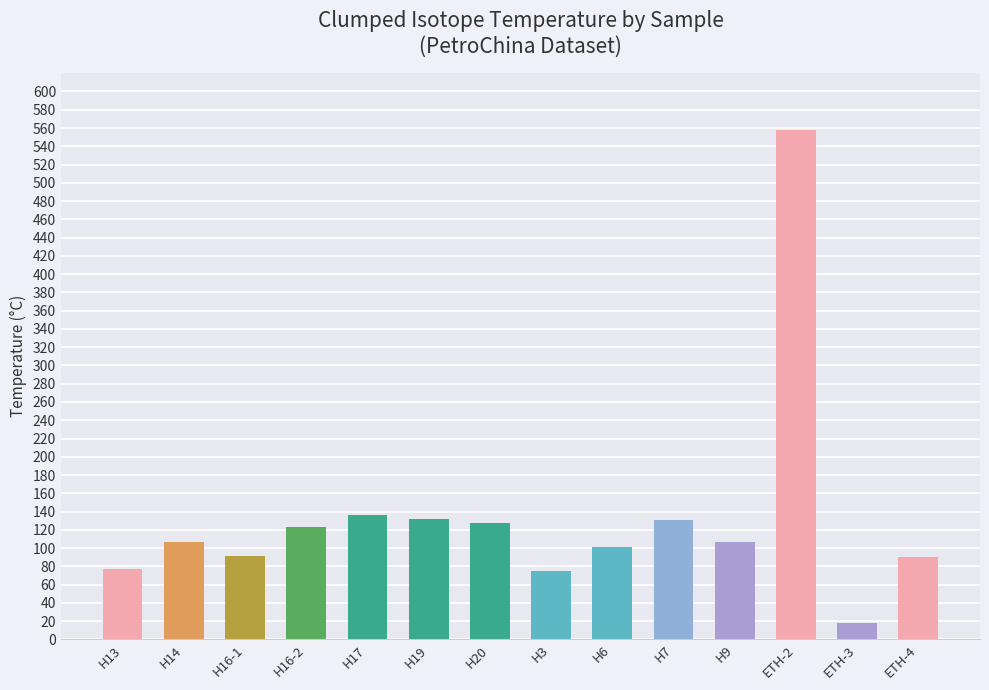

What is the value of the 9th bar from the left?

101.4